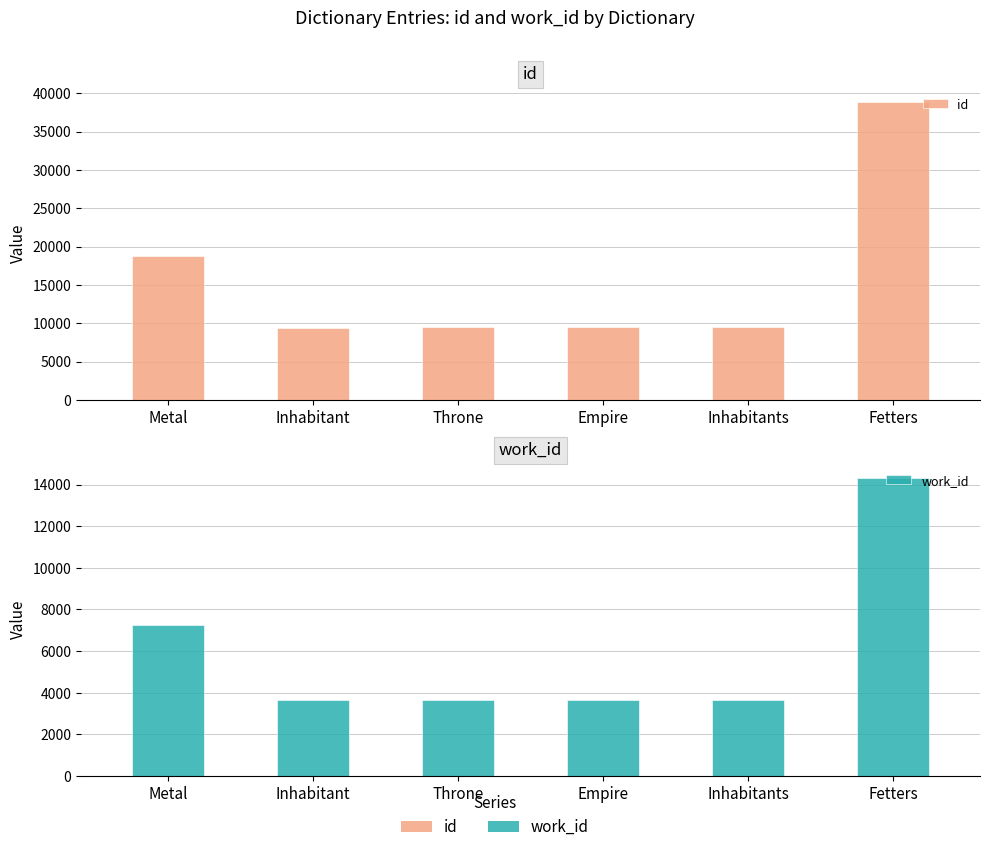

Is the value of id at Inhabitants greater than the value of work_id at Metal?

Yes